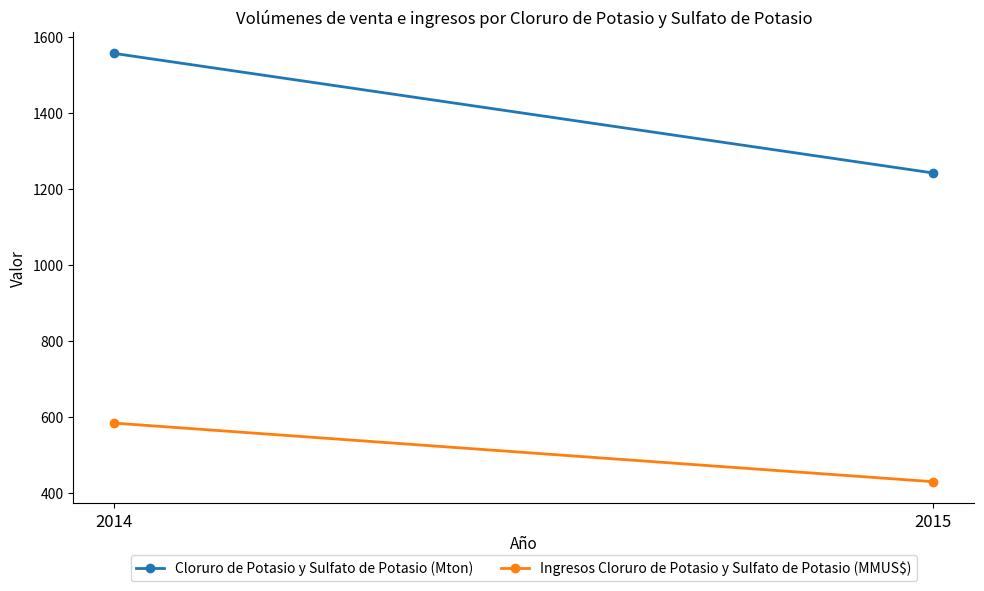

What is the difference between the highest and lowest values at 2014?

971.9